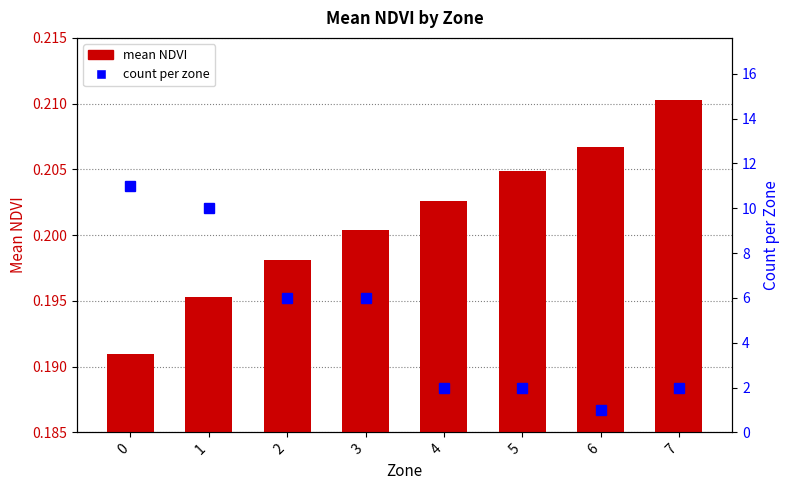

True or false: count per zone has a value of 2.0 at 4.

True